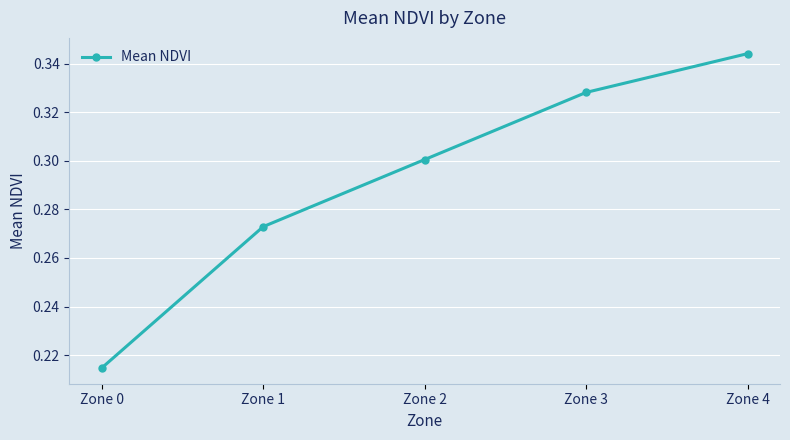

True or false: the data shows 0.3 at Zone 4.

True